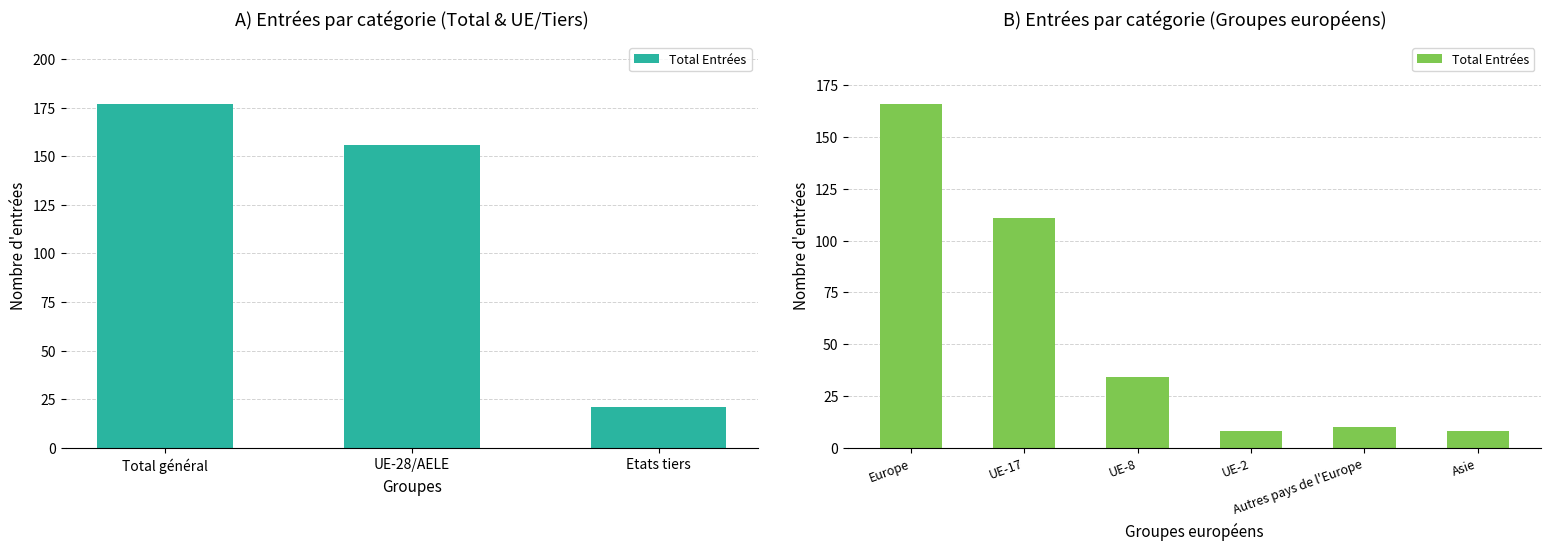

What is the sum of all values?

337